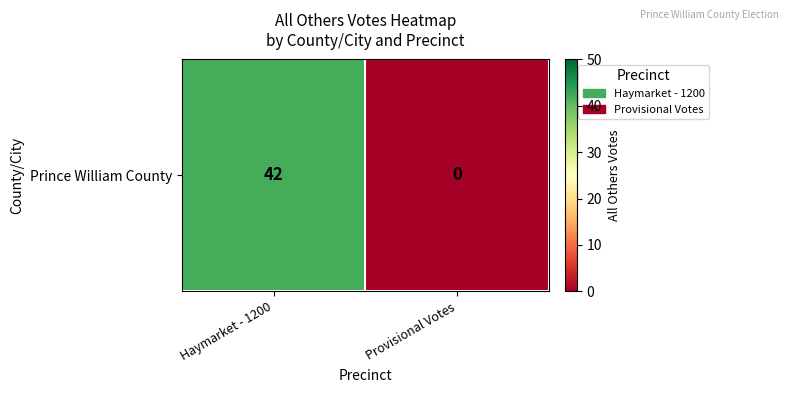

What is the sum of all values?

42